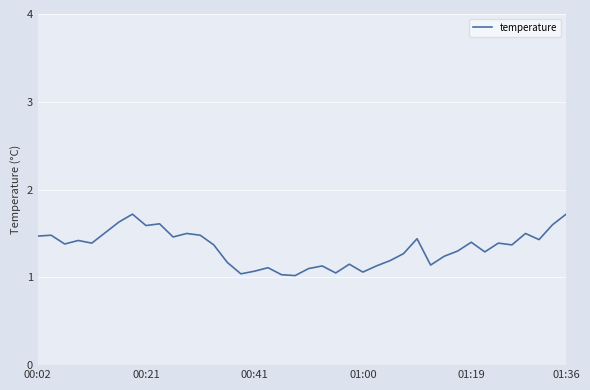

What is the difference between the maximum and minimum values?

0.7